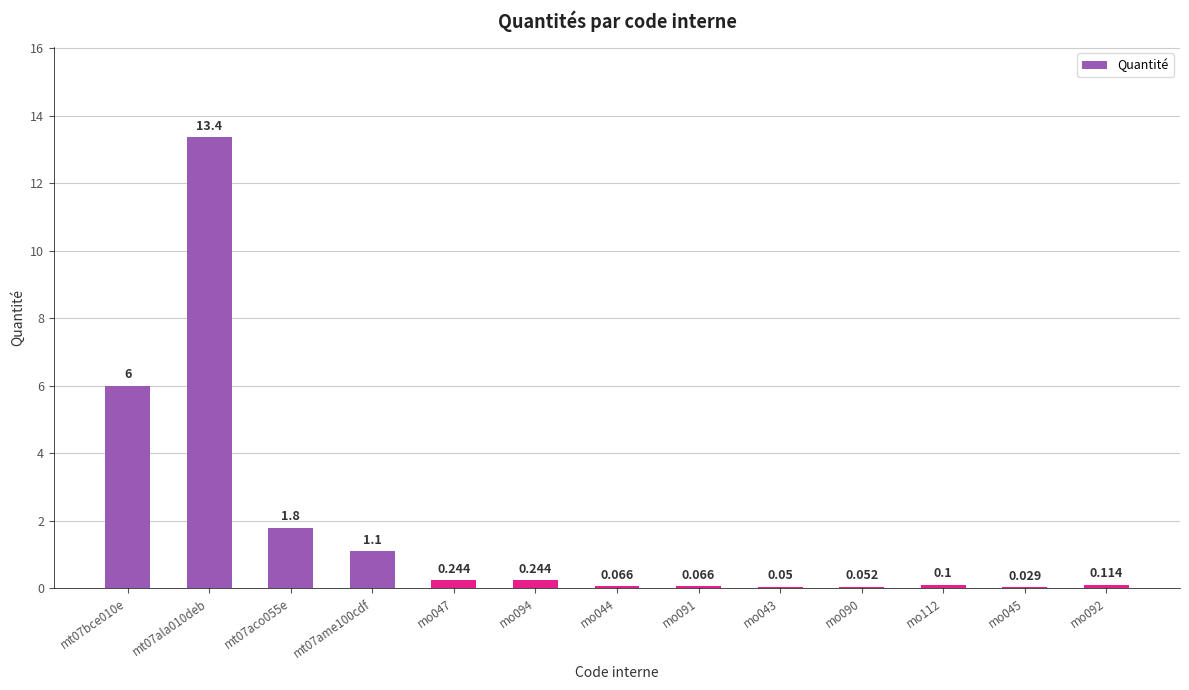

Does the chart contain stacked bars?

No